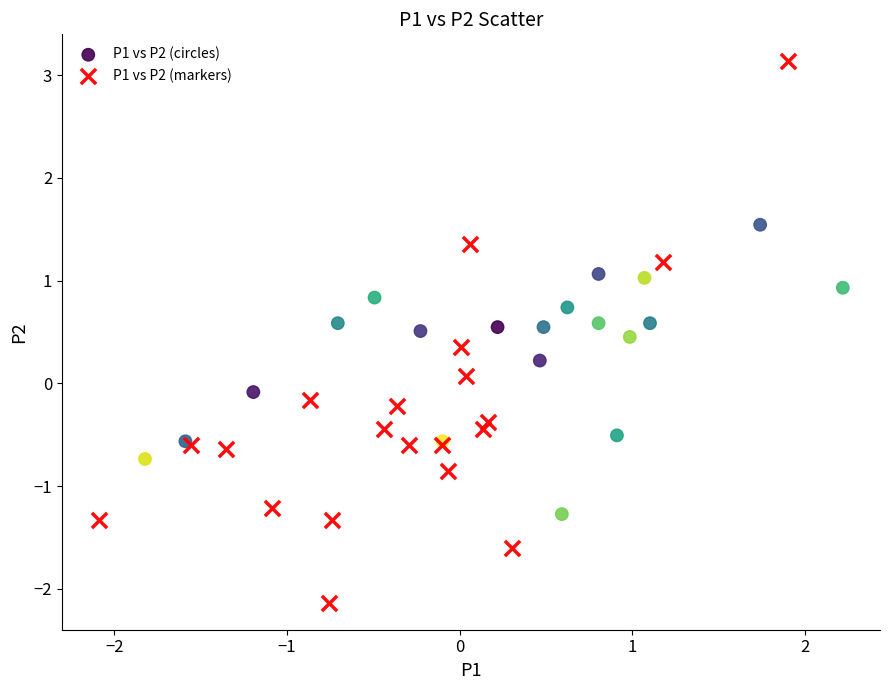

Which series reaches the minimum Y coordinate?

P1 vs P2 (markers)